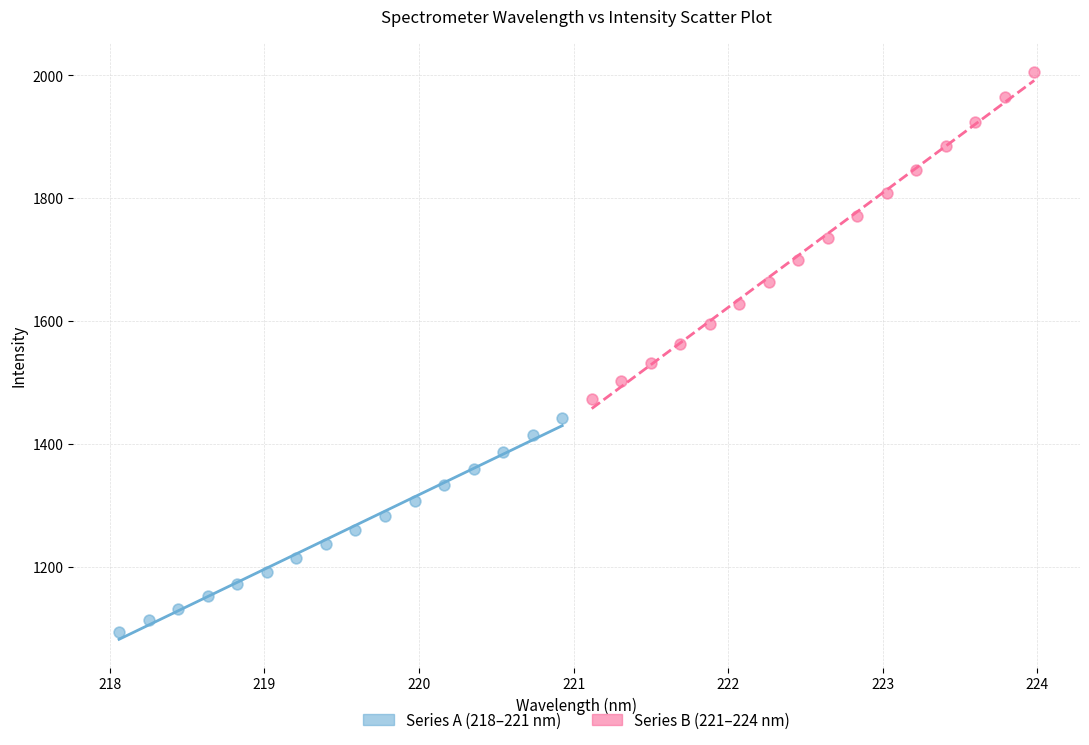

Which series contains the lowest Y value?

Series A (218–221 nm)